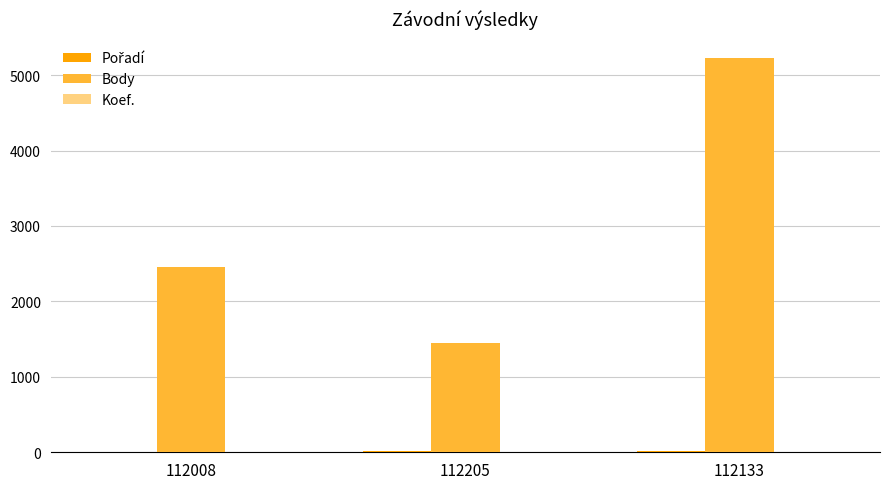

Between 112008 and 112133, which series saw the biggest shift?

Body